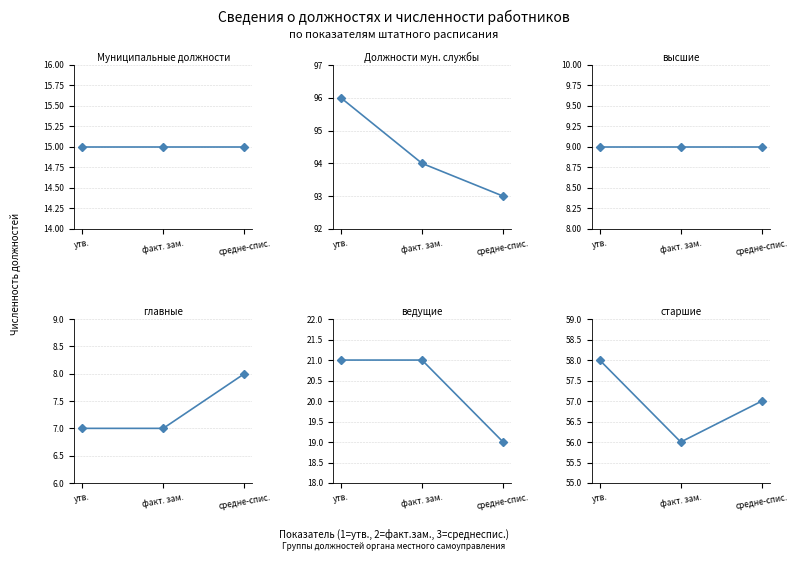

Count the number of data series in this chart.

6